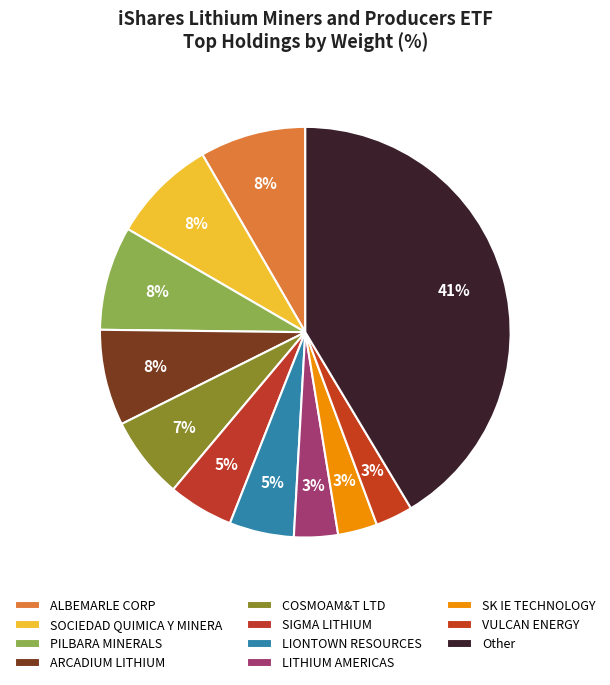

Is there any slice that represents more than half of the pie?

No